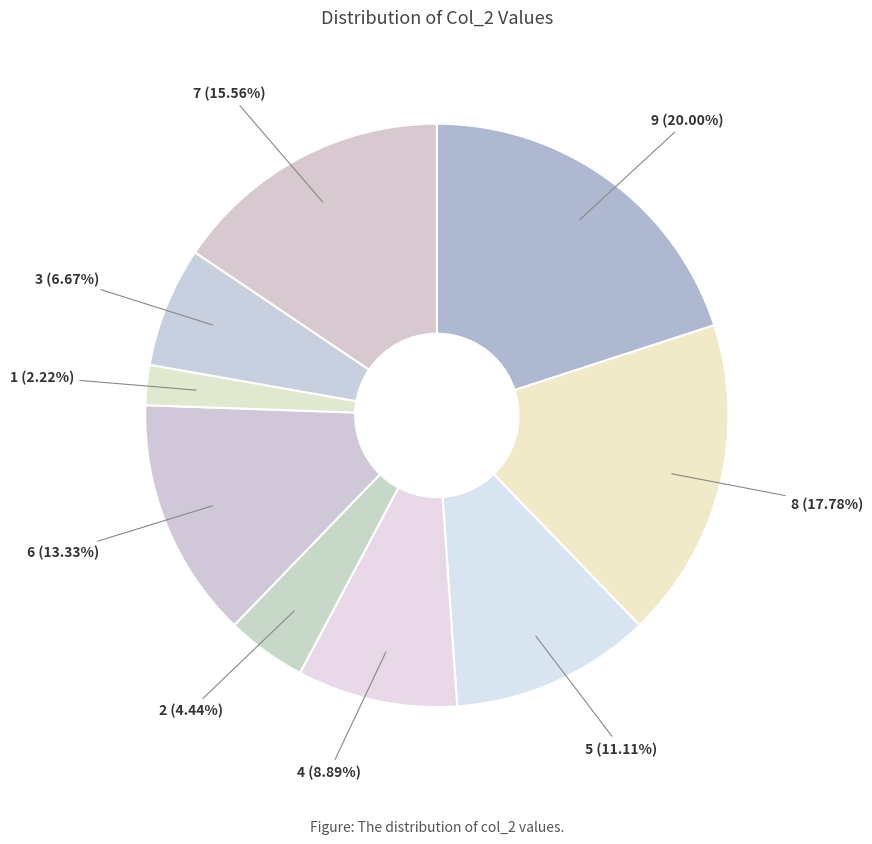

Is there any slice that represents more than half of the pie?

No